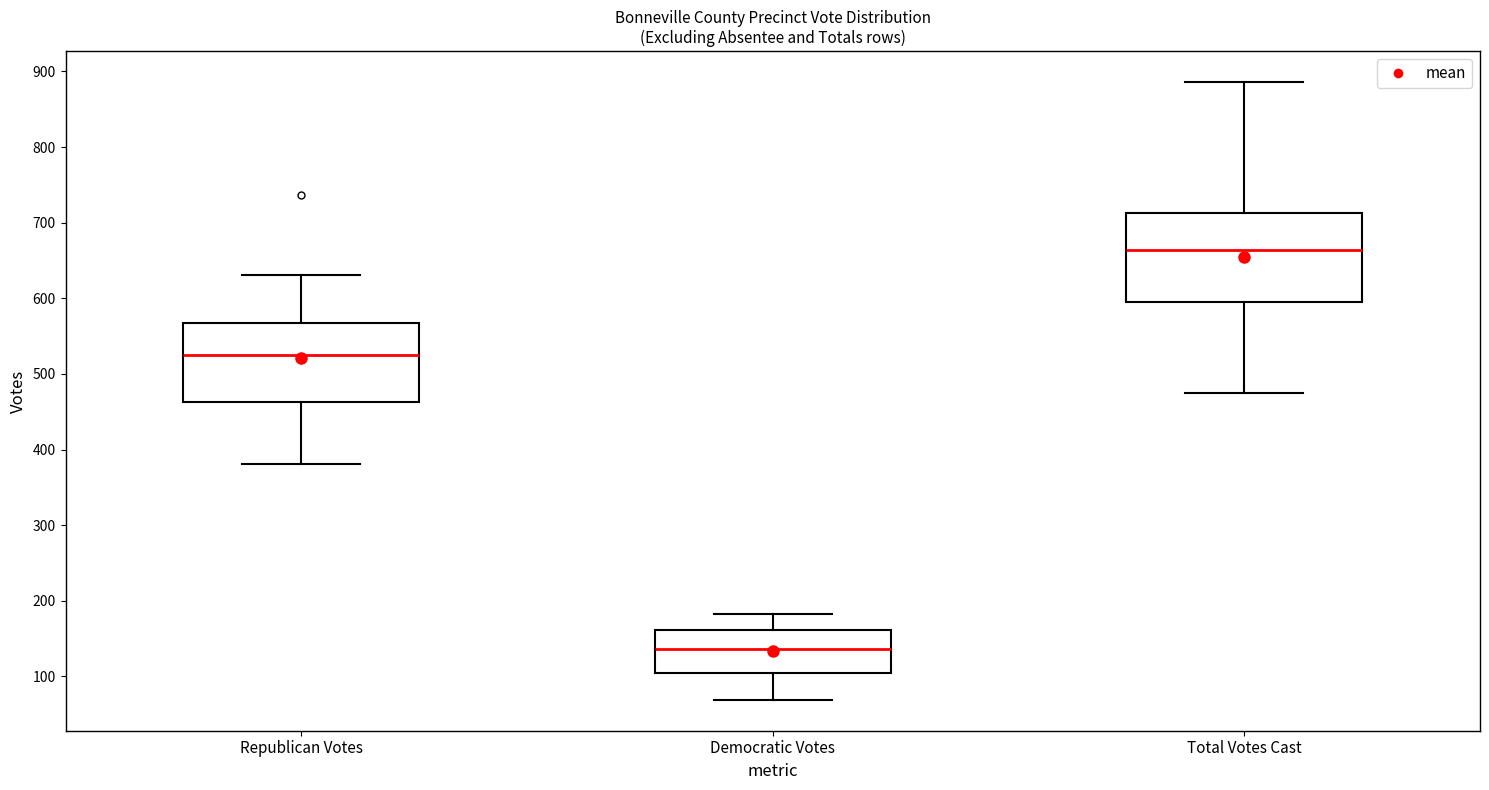

Where is the upper edge of the box for Republican Votes on the y-axis? The values are not printed on the chart, so give them approximately, as read against the axis.

570